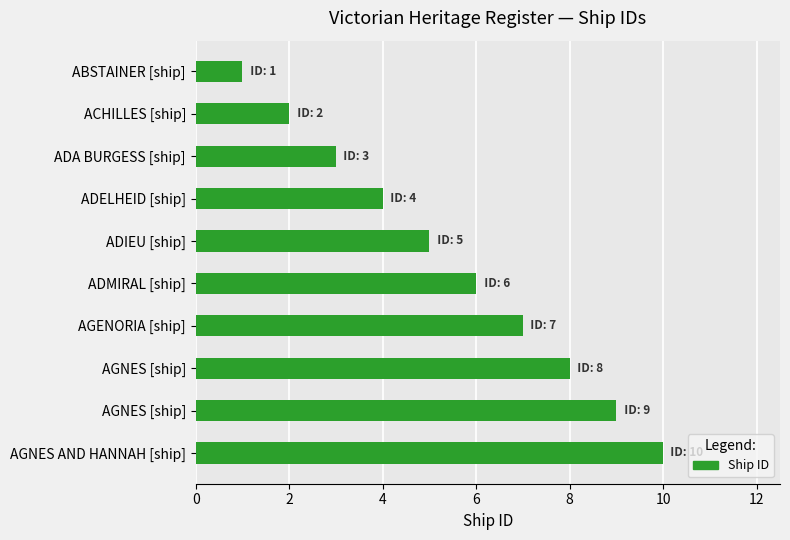

Does the chart contain any negative values?

No